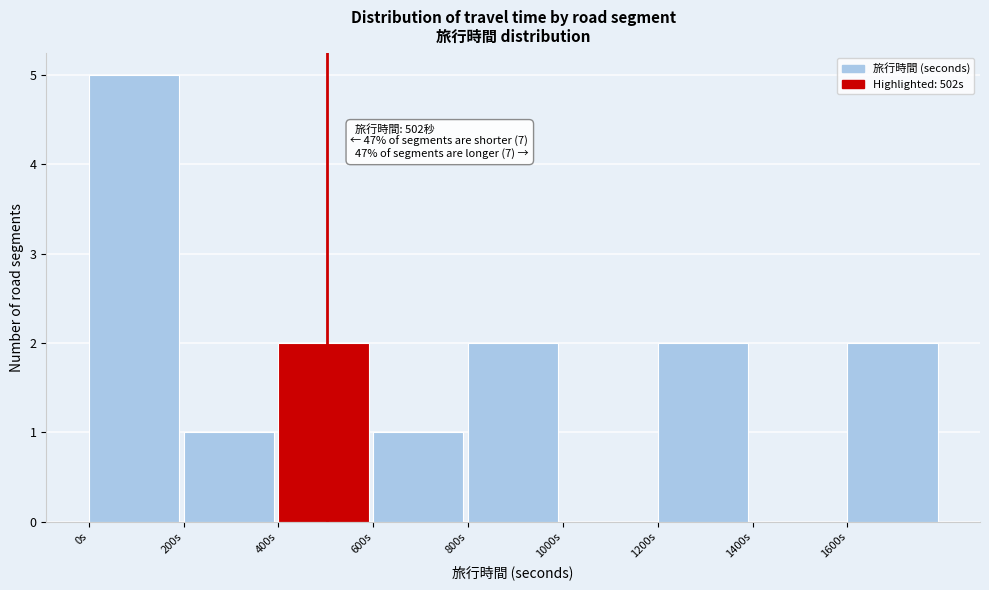

Over which range of the x-axis is the bar tallest?

0 to 200